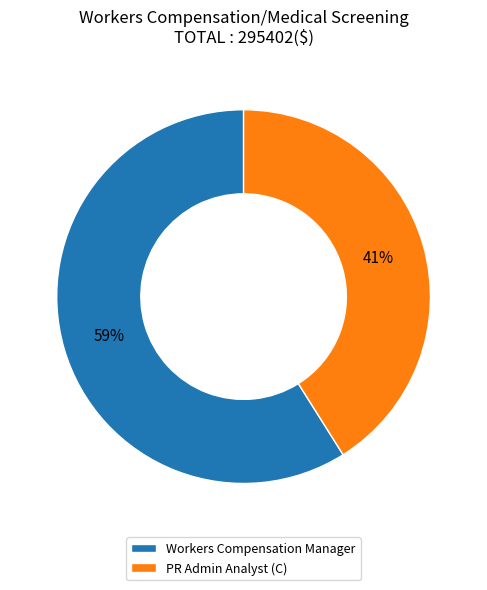

Combined, do PR Admin Analyst (C) and Workers Compensation Manager account for over 50%?

Yes